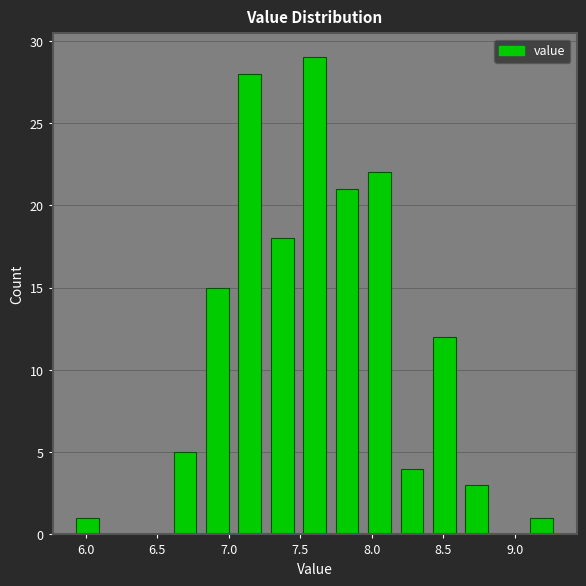

Which range on the x-axis has the tallest bar?

7.50 to 7.70